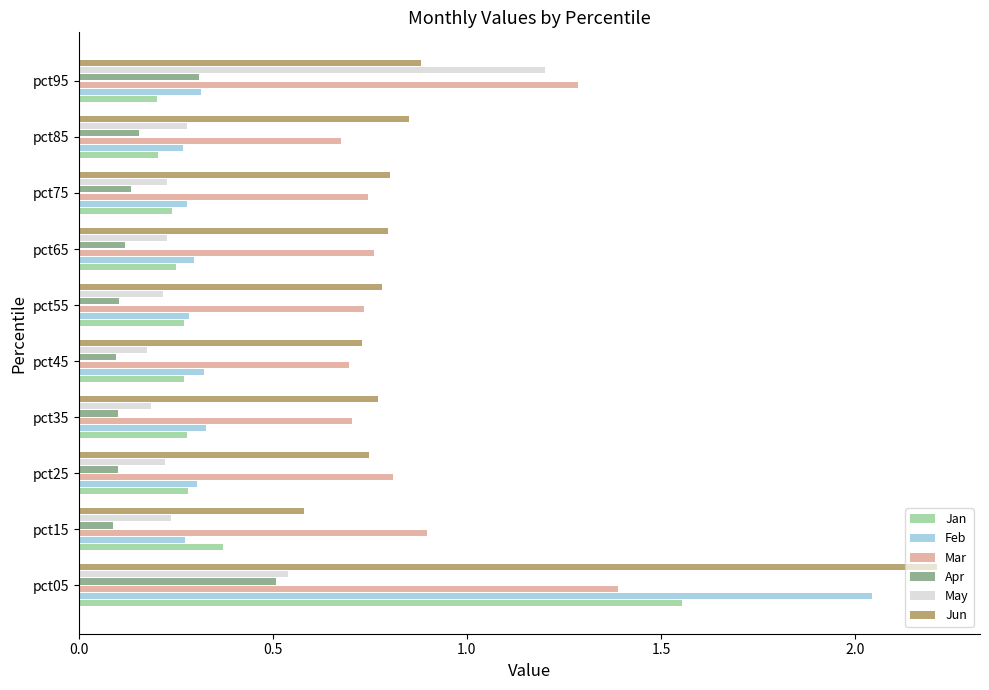

What is the sum of all Mar values?

8.7